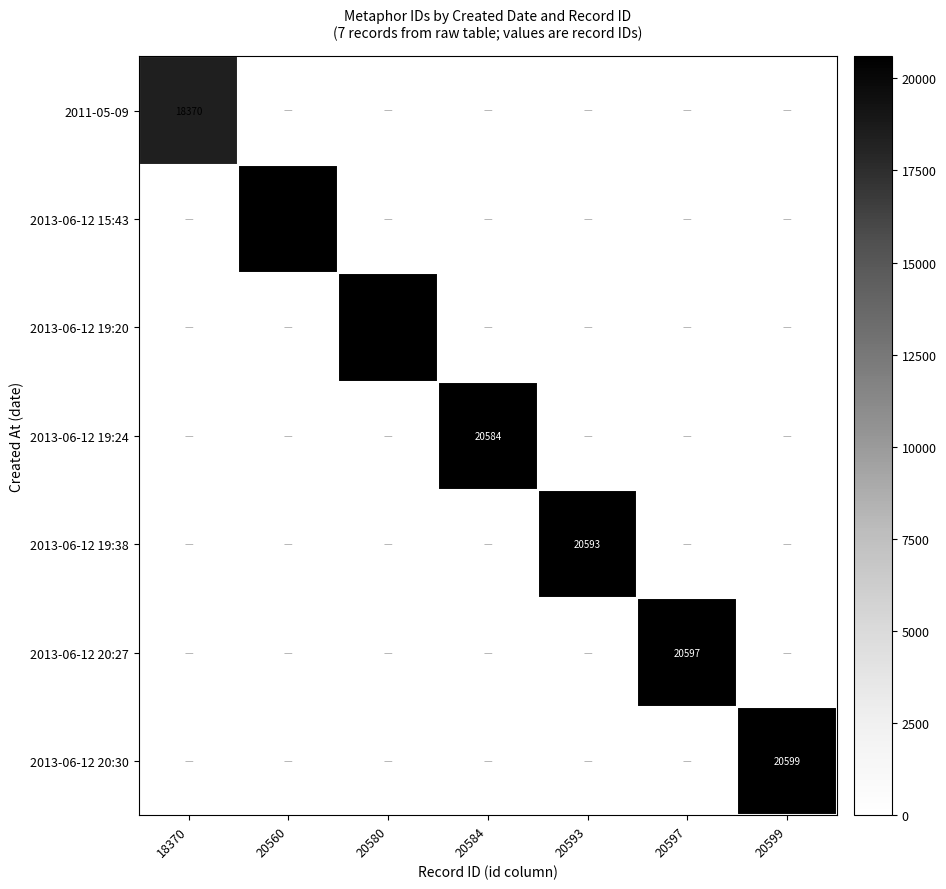

Is the value of 2013-06-12 19:38 at 20593 greater than the value of 2013-06-12 19:24 at 20560?

Yes